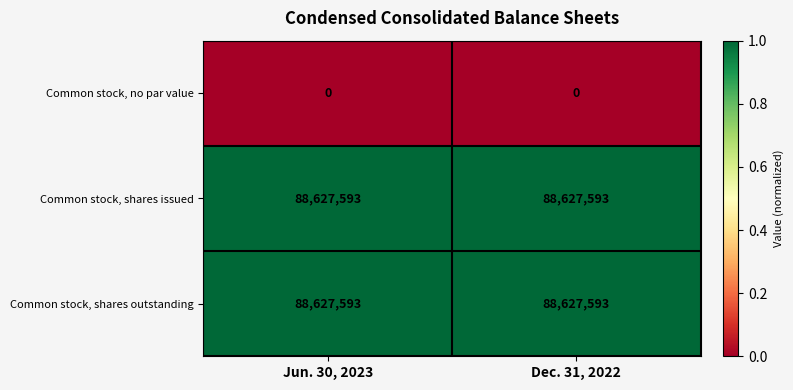

What is the total value across all series at Dec. 31, 2022?

177255186